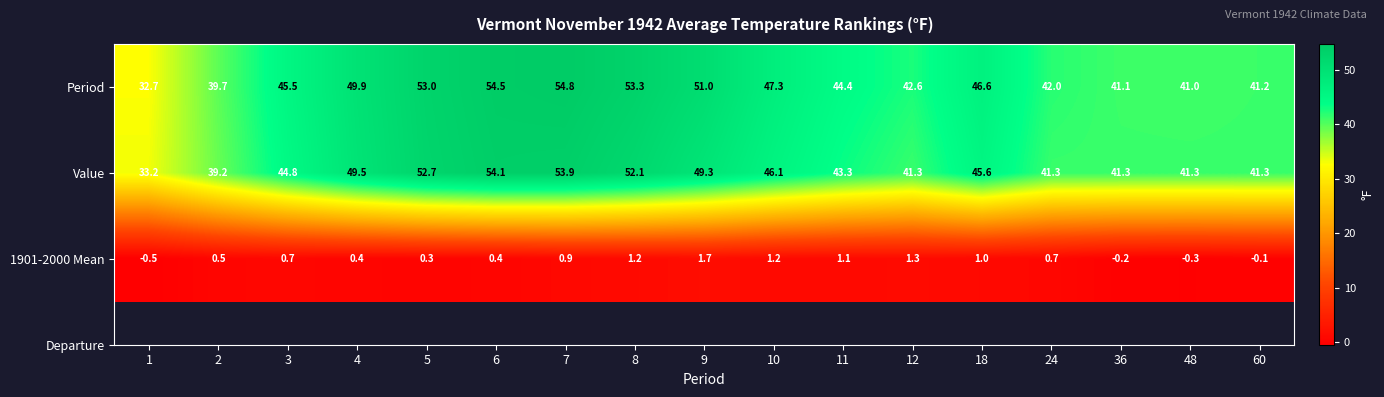

True or false: Value has a value of 41.3 at 24.

True